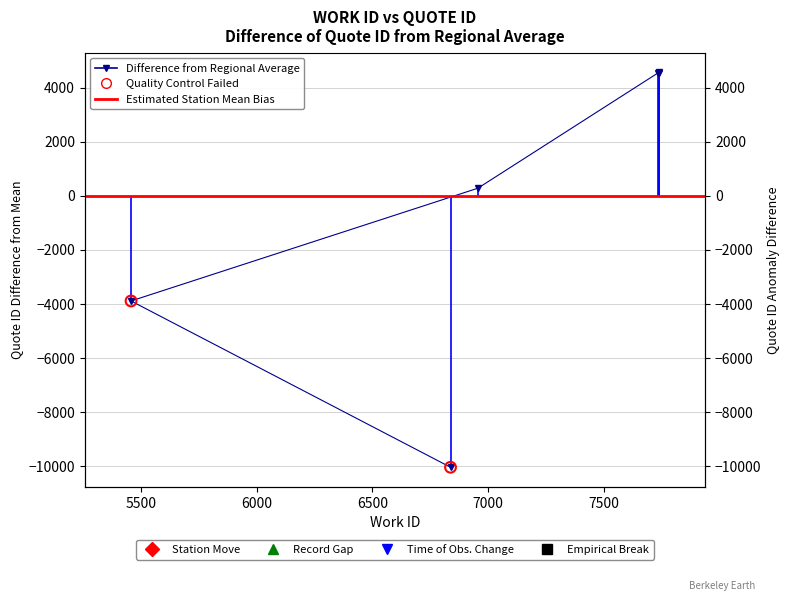

What is the ratio of the value at 7734 to the value at 7739?

1.0